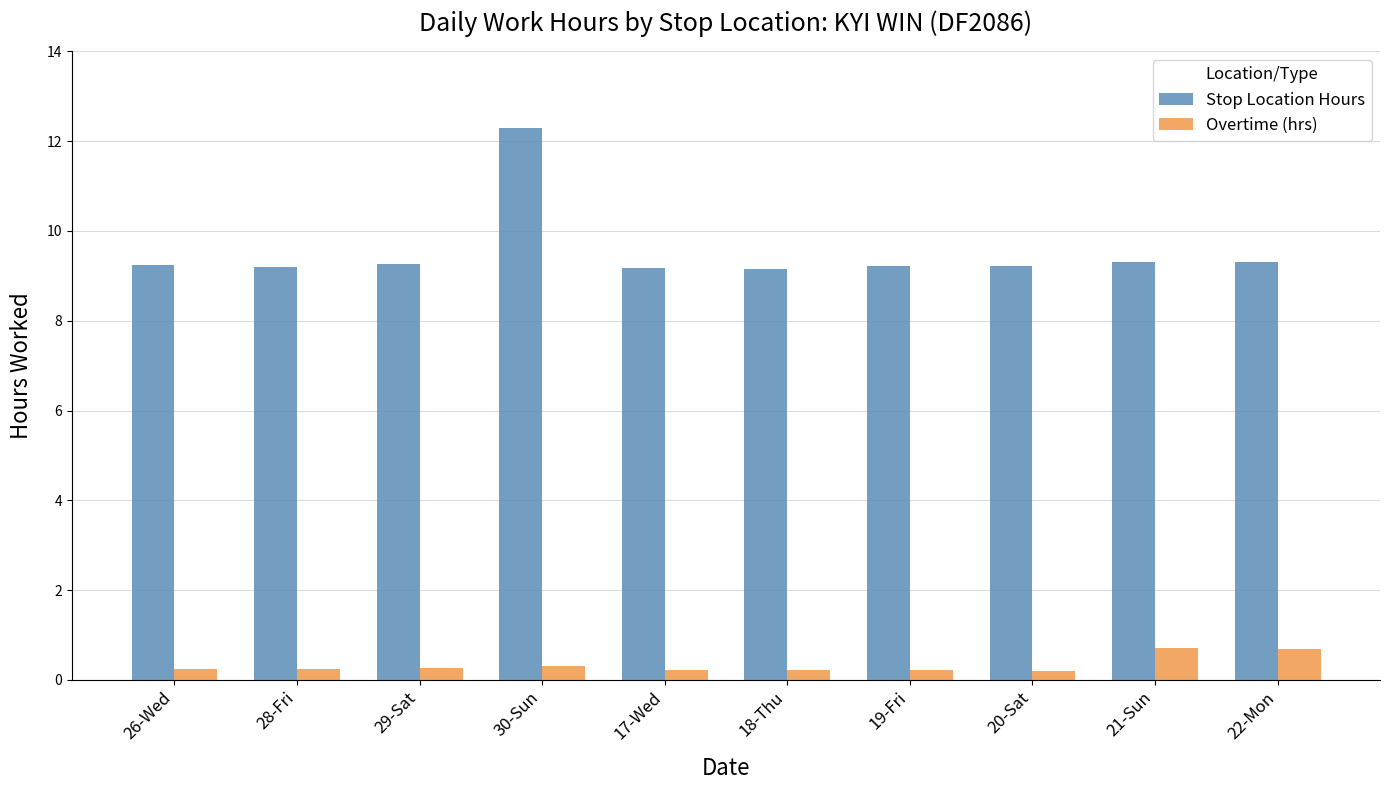

What is the approximate value of Overtime (hrs) at 30-Sun?

0.3